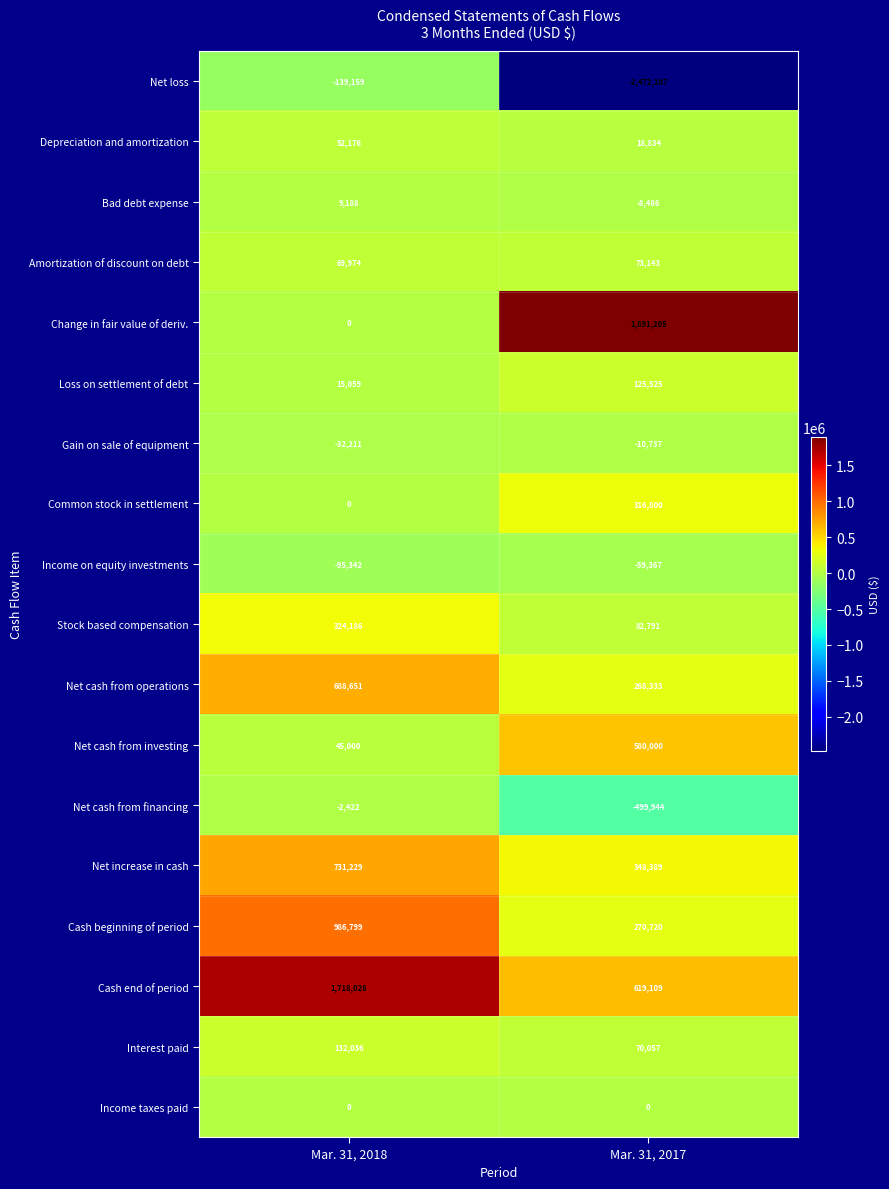

At which label is Common stock in settlement closest to 158400?

Mar. 31, 2018